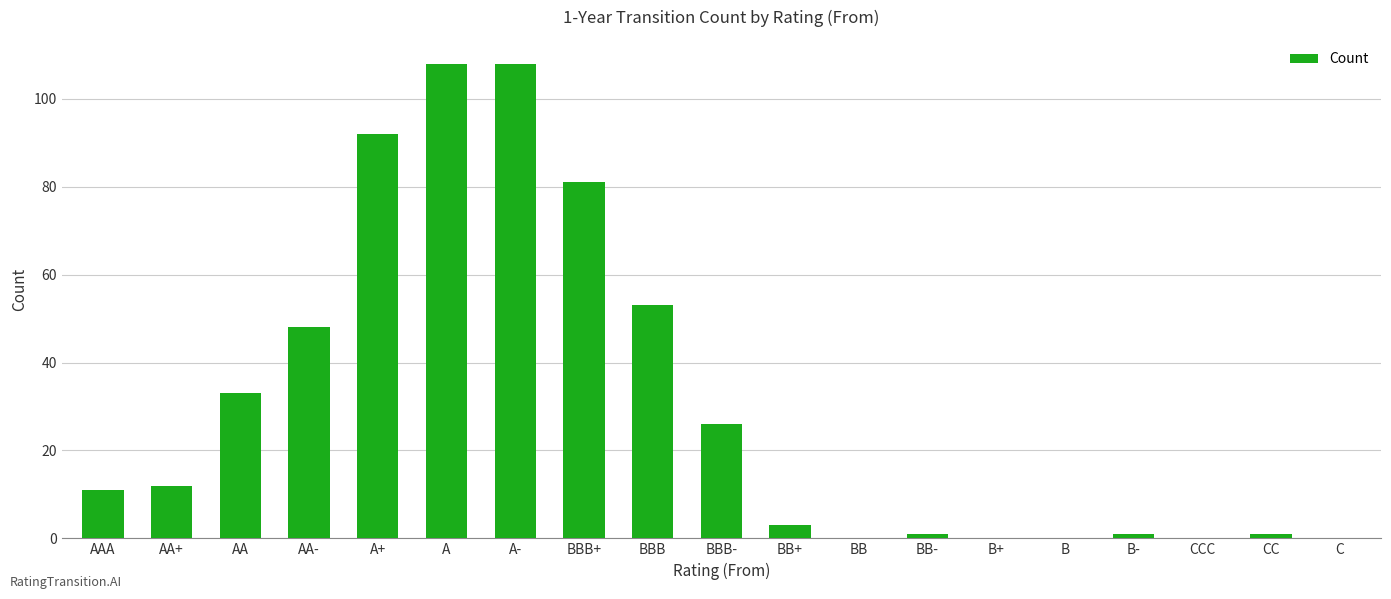

What is the approximate value at A?

108